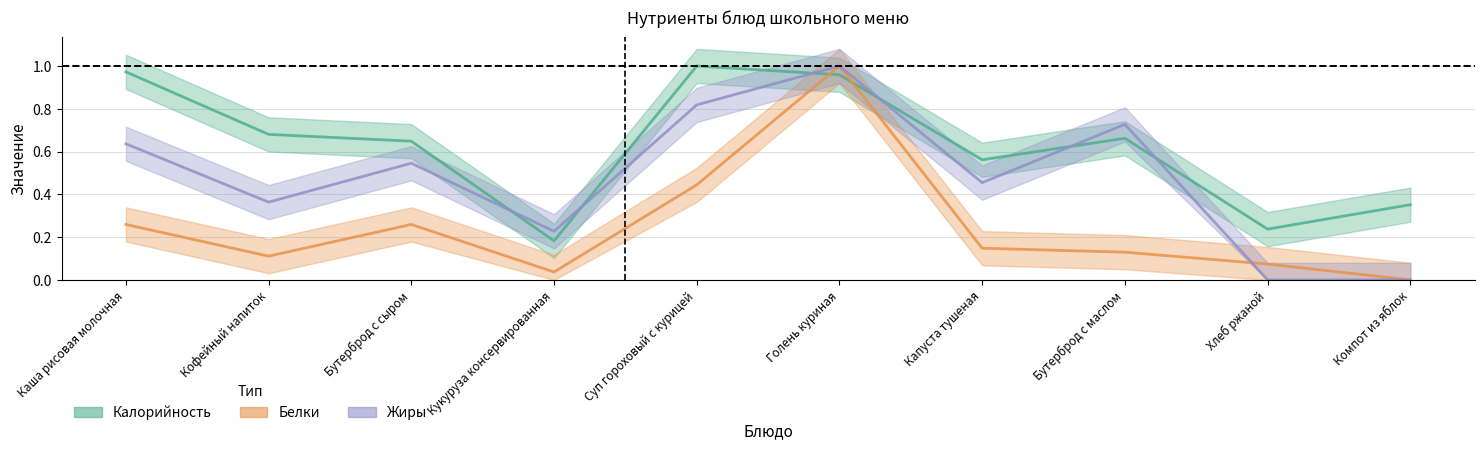

Does the chart display data point markers on the line(s)?

No